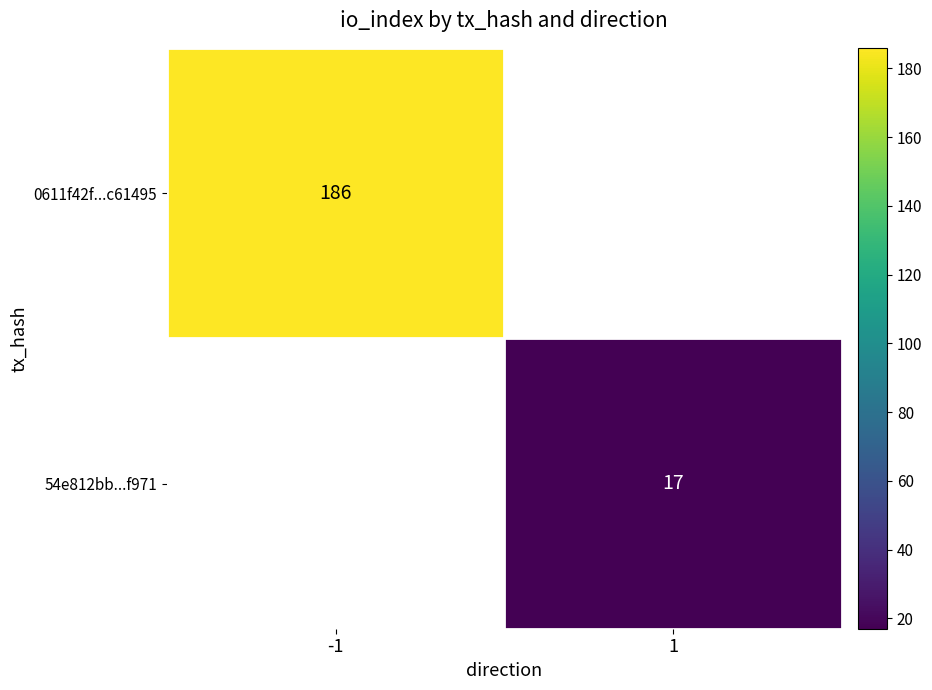

The 54e812bb...f971 series shows 11 at 1. True or false?

False